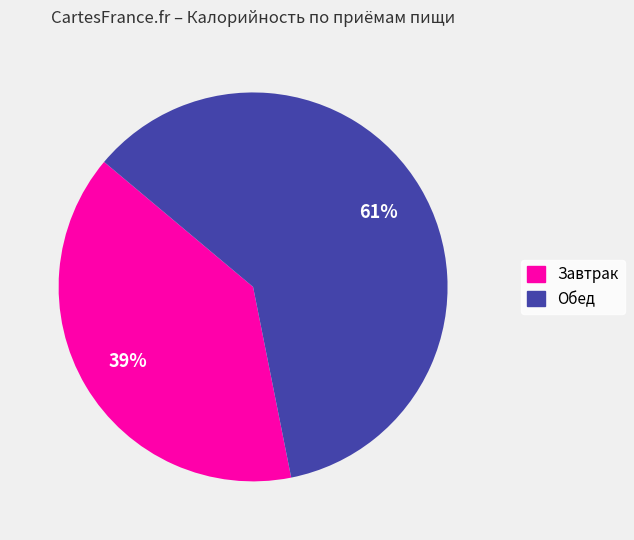

To the nearest percent, what is the average slice percentage?

50%